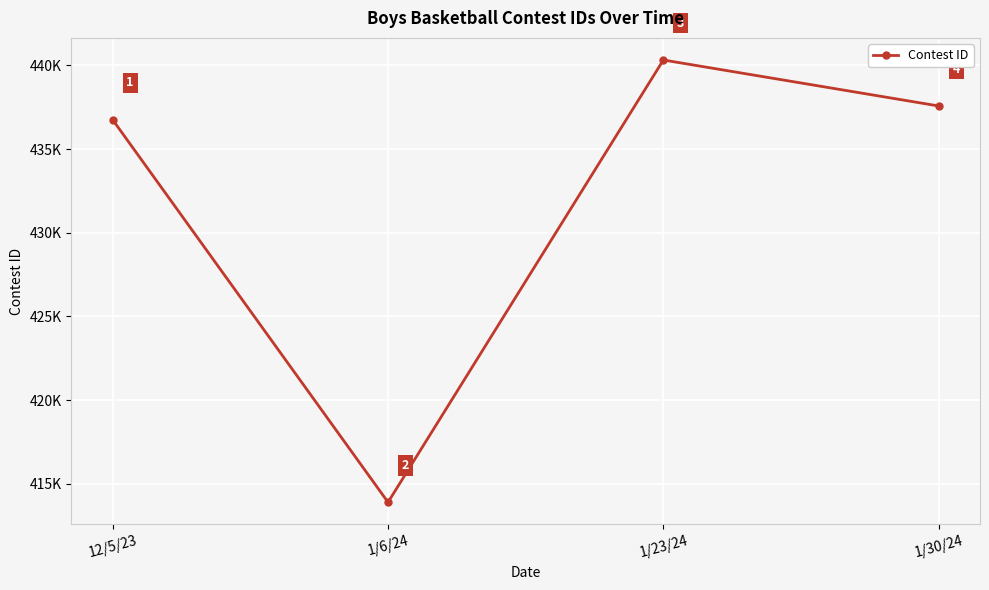

Reading left to right, extract all data points from this chart.

12/5/23=436750	1/6/24=413889	1/23/24=440326	1/30/24=437578